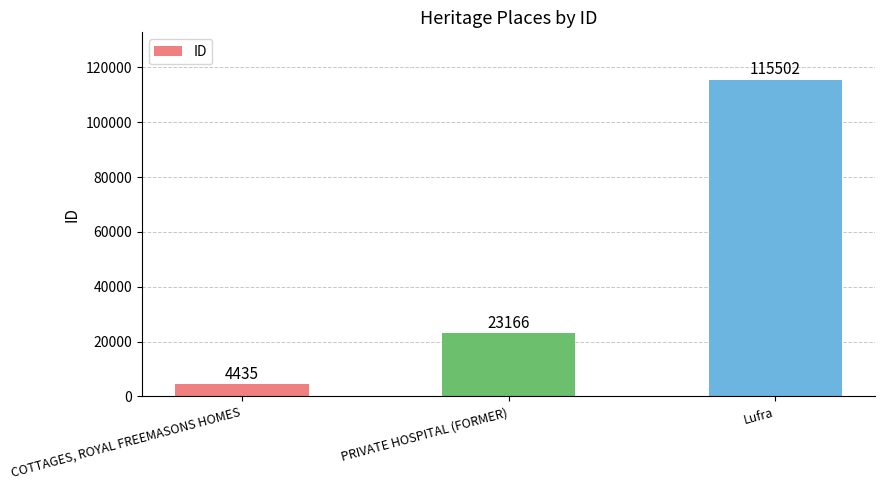

How many values are between 4435 and 115502?

3